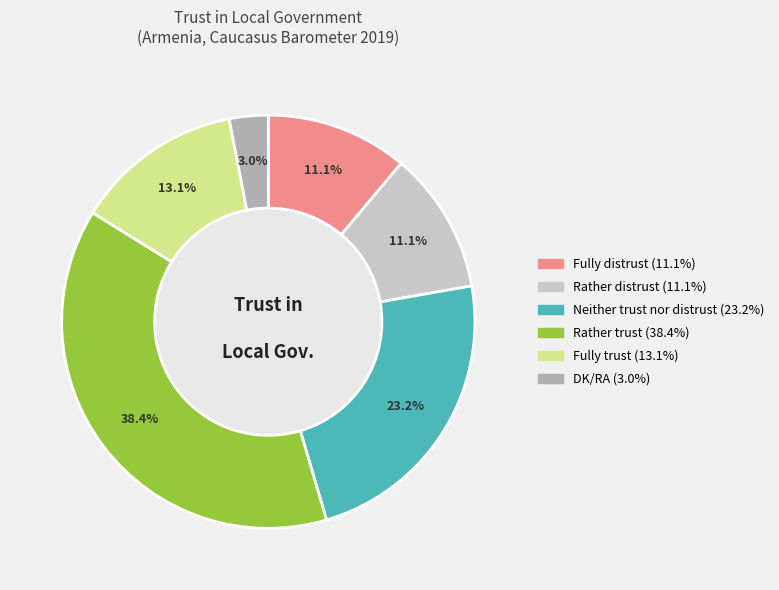

To the nearest percent, what percentage of the pie is Rather trust?

38%